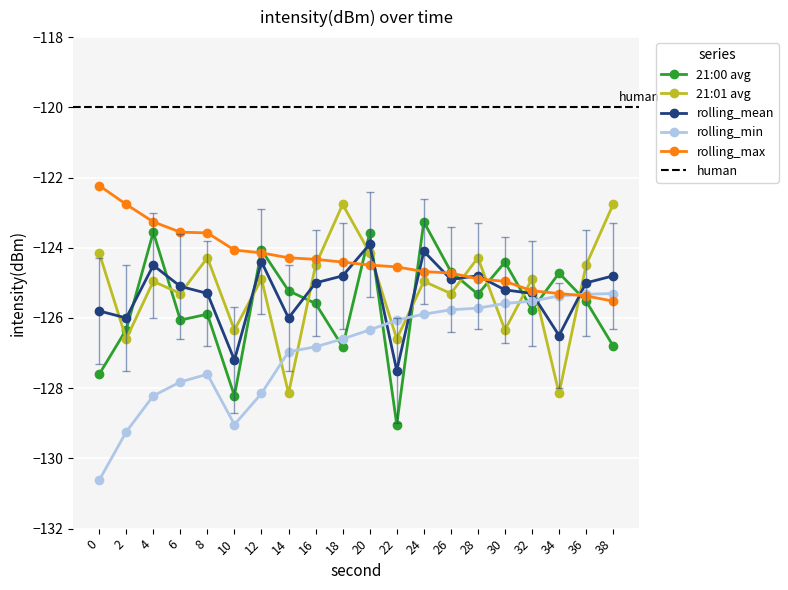

How many lines are shown in the chart?

5